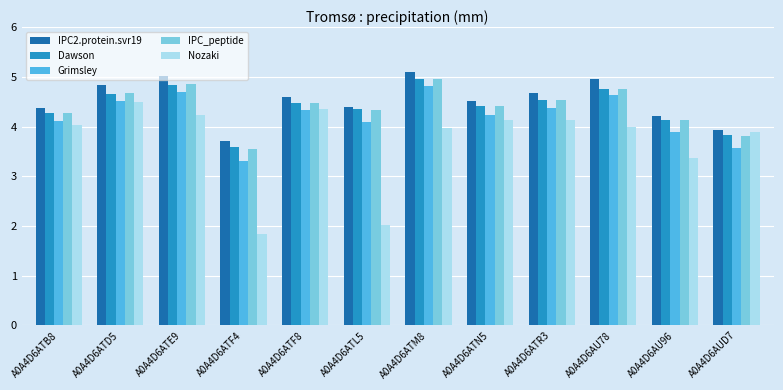

Is it true that Dawson equals 4.5 at A0A4D6ATF8?

True